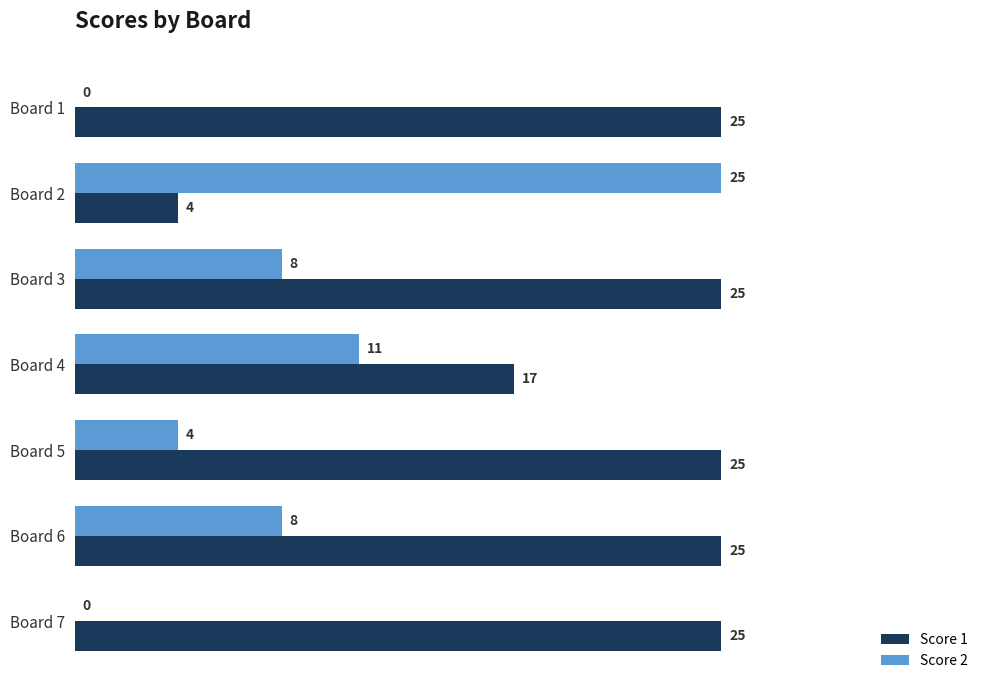

What is the greatest value displayed?

25